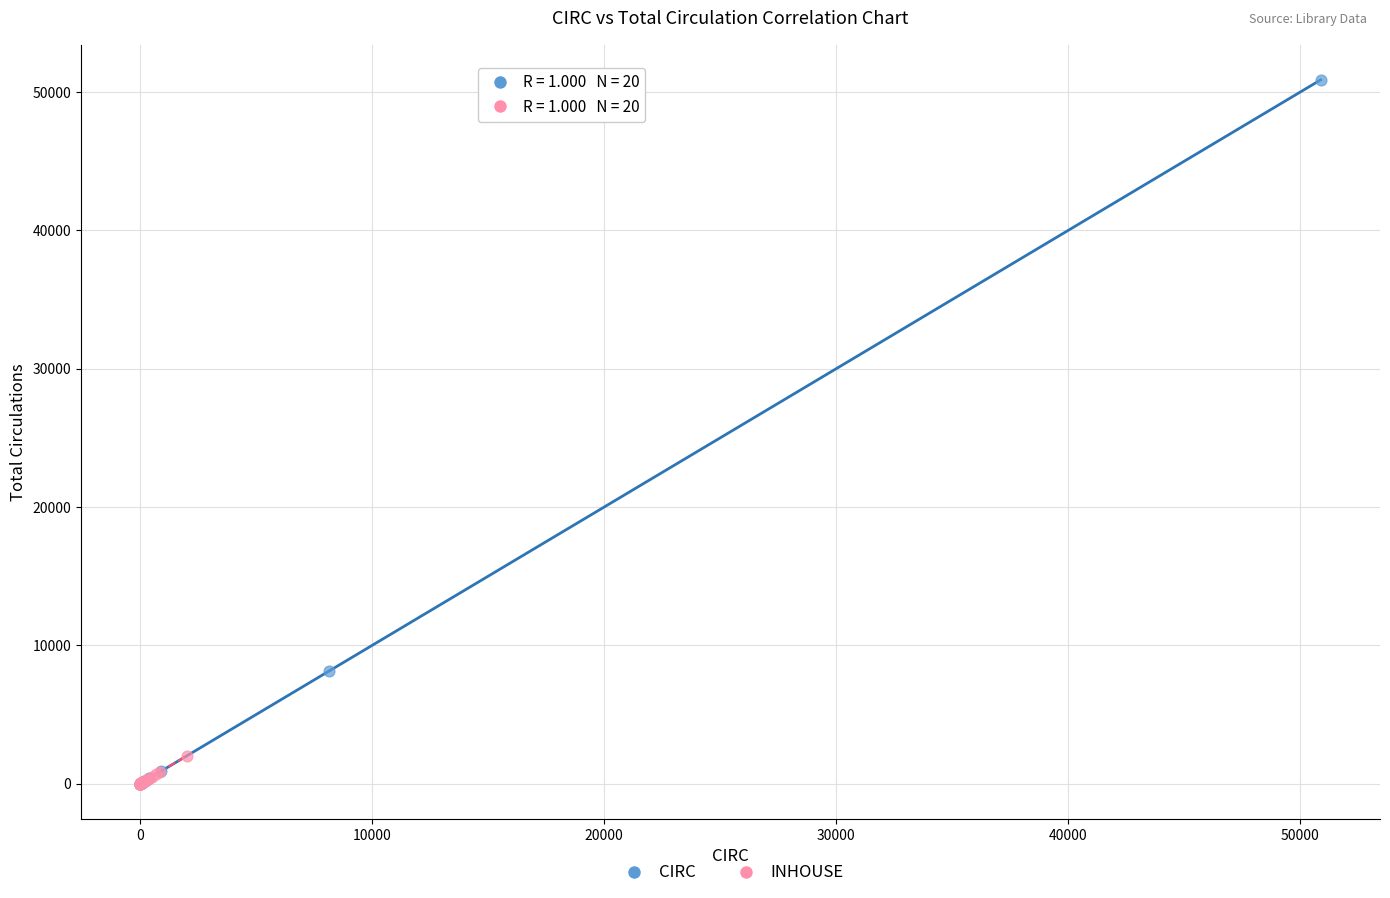

Which series has the widest spread of Y values?

CIRC